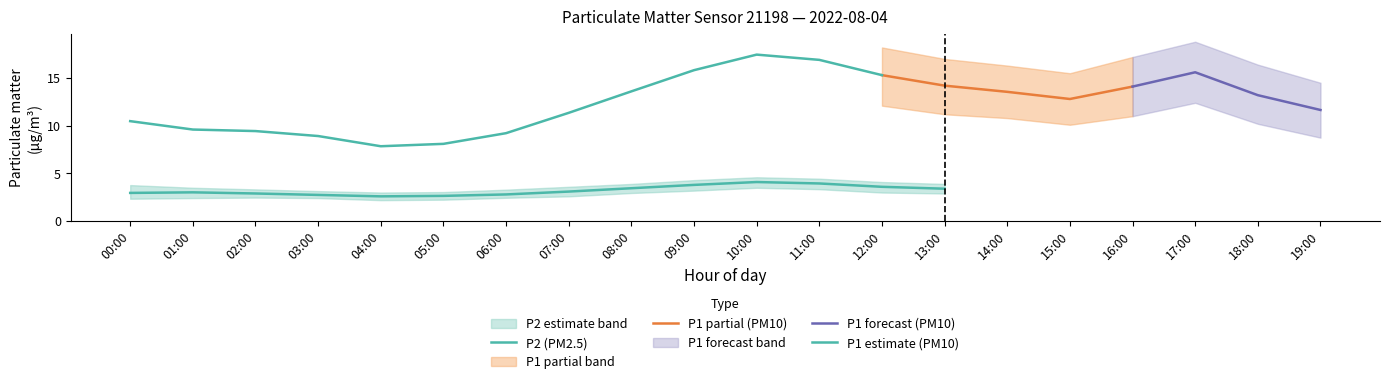

What is the approximate value of P2_upper at 12:00?

4.1